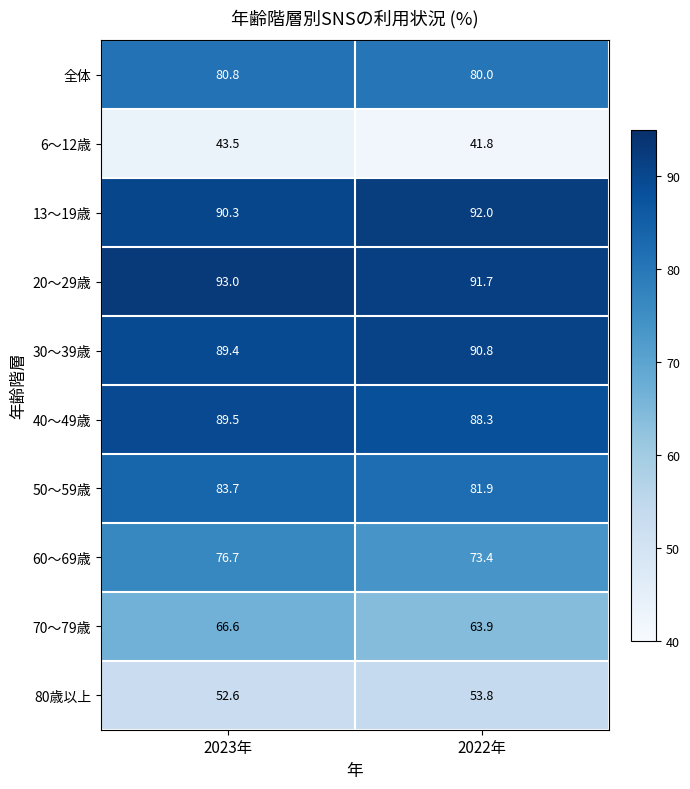

What is the total value across all series at 2022年?

757.6